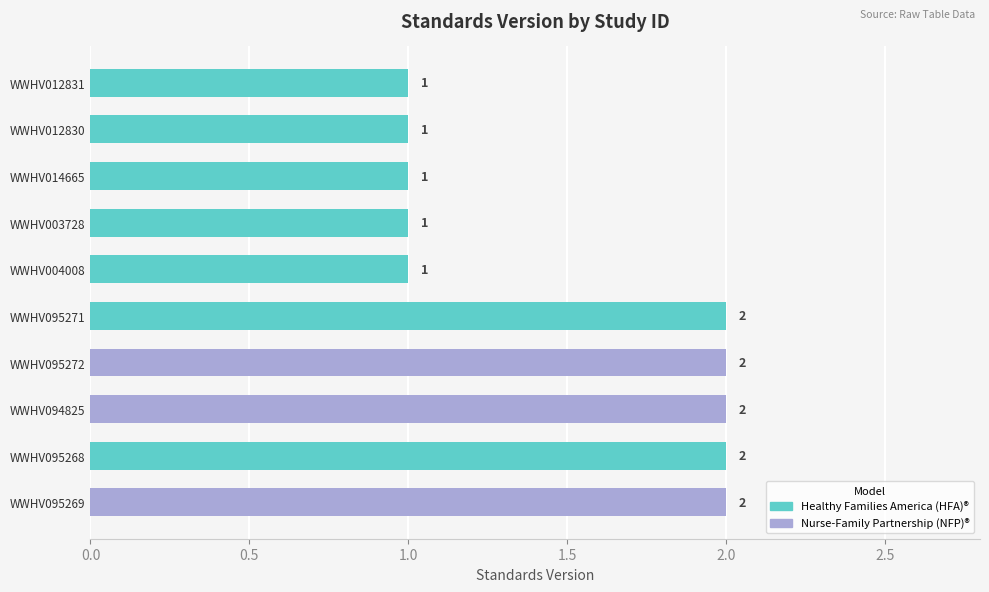

Count the values in the range 1 to 2.

10